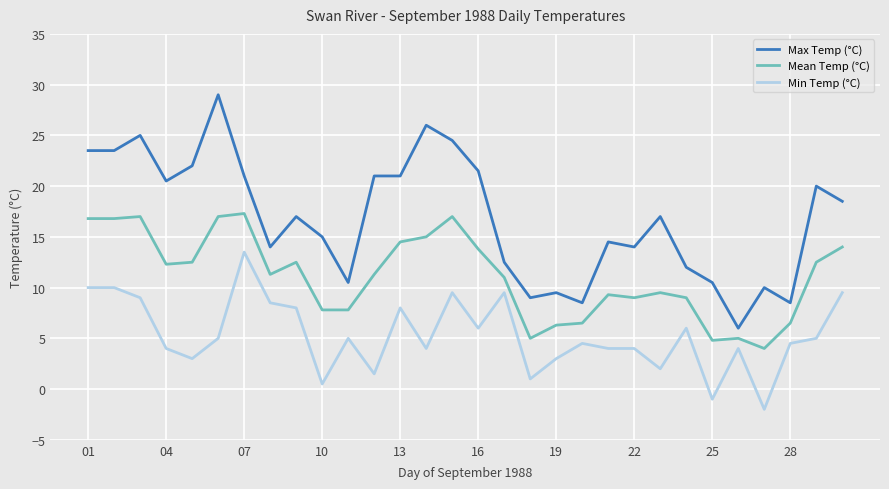

Which series has the largest total across all categories?

Max Temp (°C)